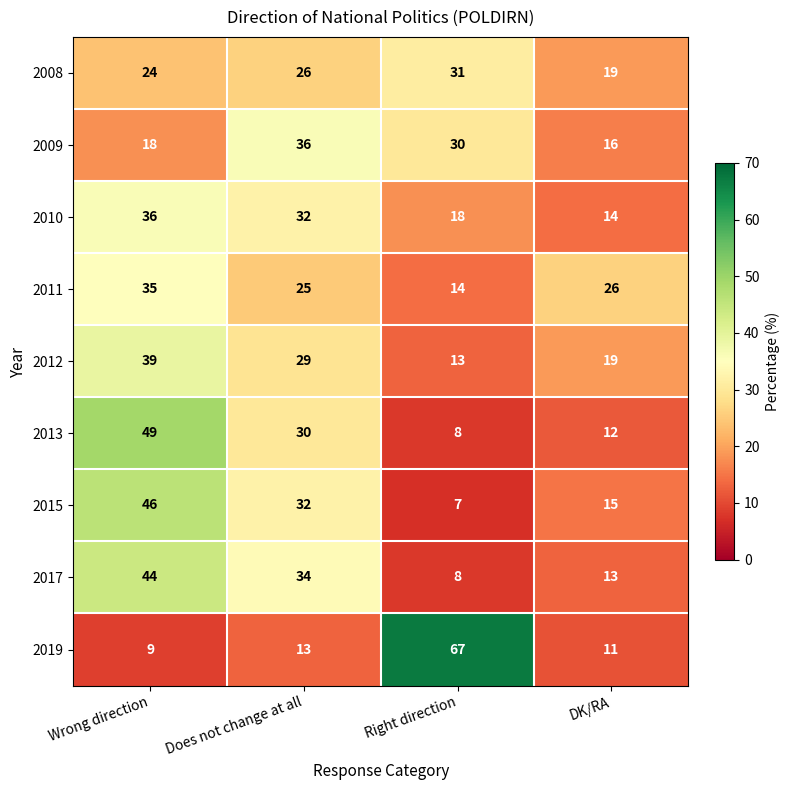

What is the sum of all 2019 values?

100